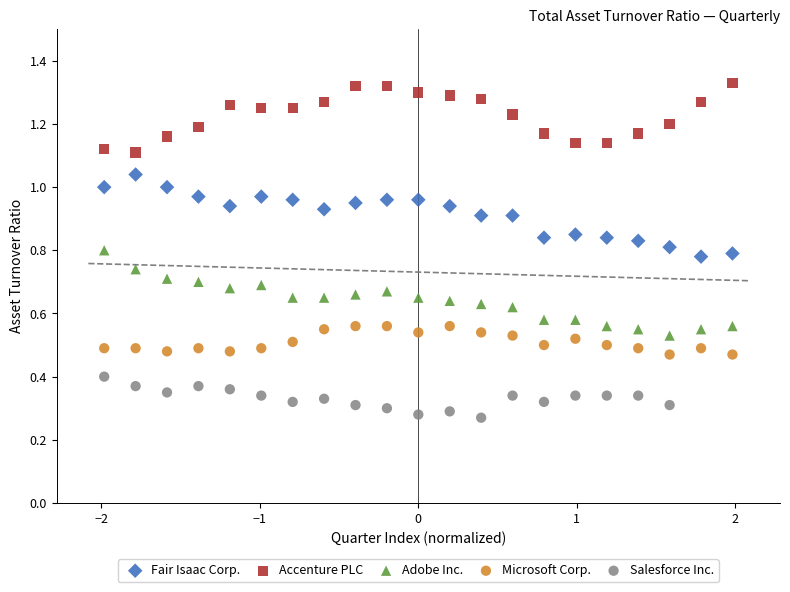

Which series reaches the minimum Y coordinate?

Salesforce Inc.